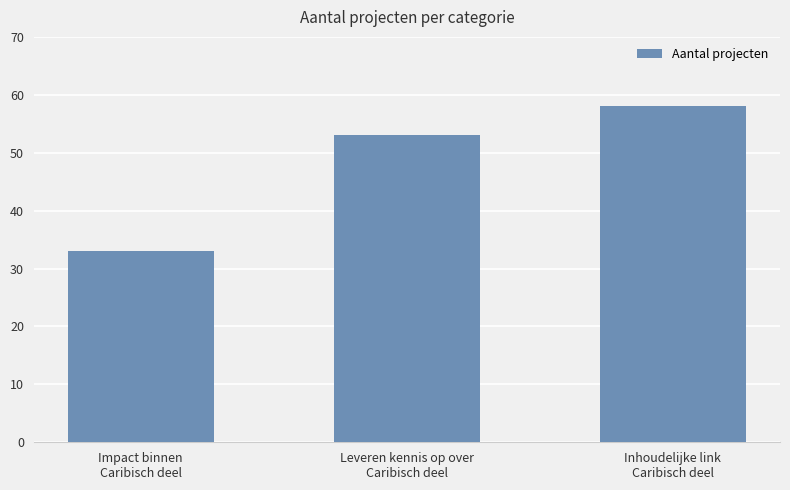

What is the label of the 2nd bar from the right?

Leveren kennis op over
Caribisch deel